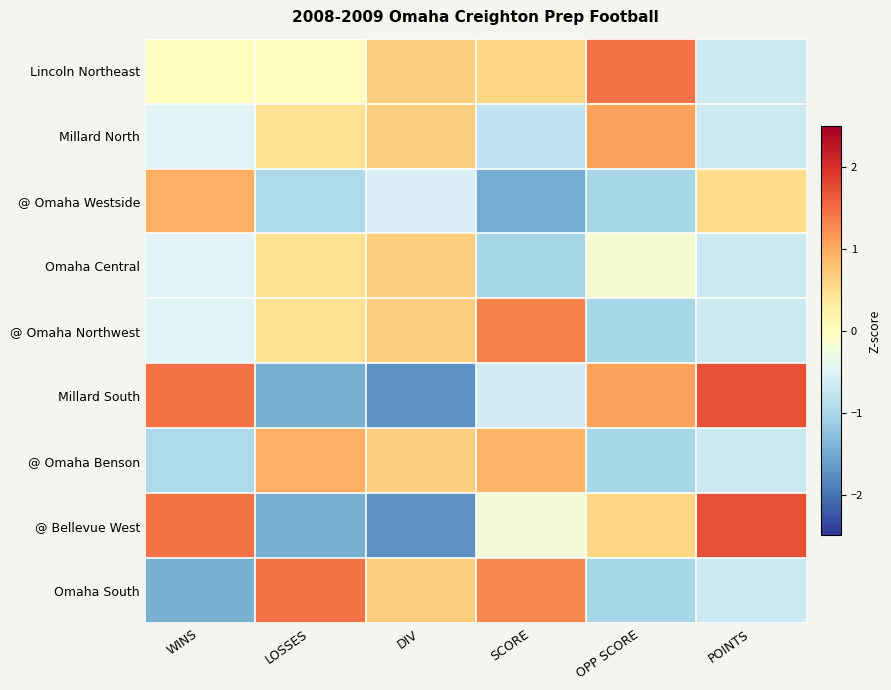

Which has a higher value, DIV or WINS?

DIV